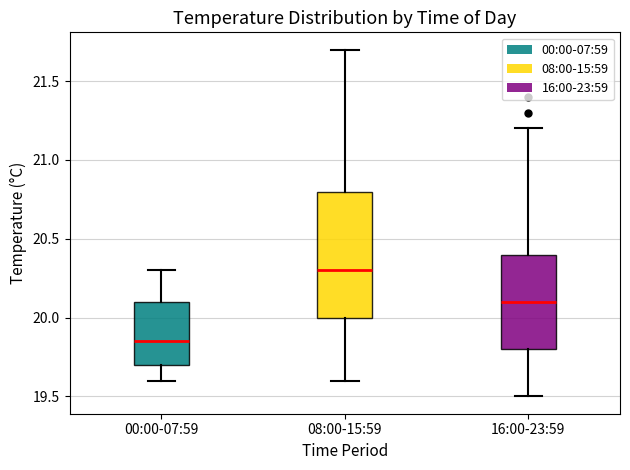

Reading left to right, read every box against the y-axis: the position of its median line, the range the box covers, and the ends of its whiskers. The values are not printed on the chart, so give them approximately, as read against the axis.

00:00-07:59: median 19.85, box 19.70 to 20.10, whiskers 19.60 to 20.30
08:00-15:59: median 20.30, box 20.00 to 20.80, whiskers 19.60 to 21.70
16:00-23:59: median 20.10, box 19.80 to 20.40, whiskers 19.50 to 21.20